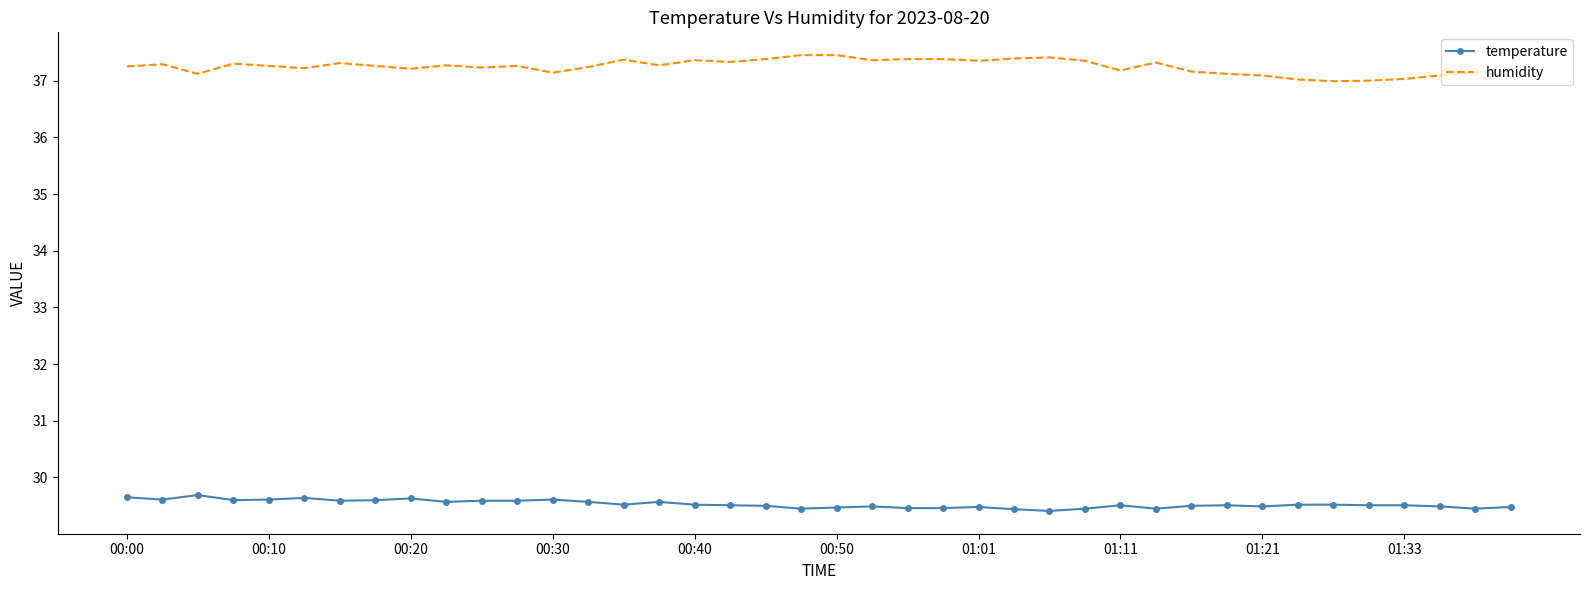

True or false: temperature and humidity intersect in this chart.

False